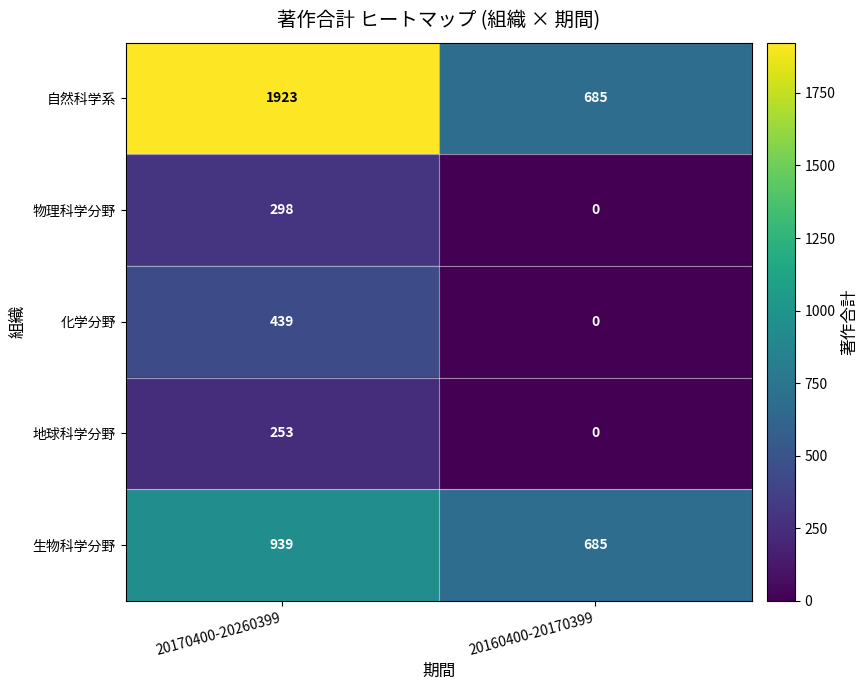

What is the difference between the maximum and minimum values in the 地球科学分野 series?

253